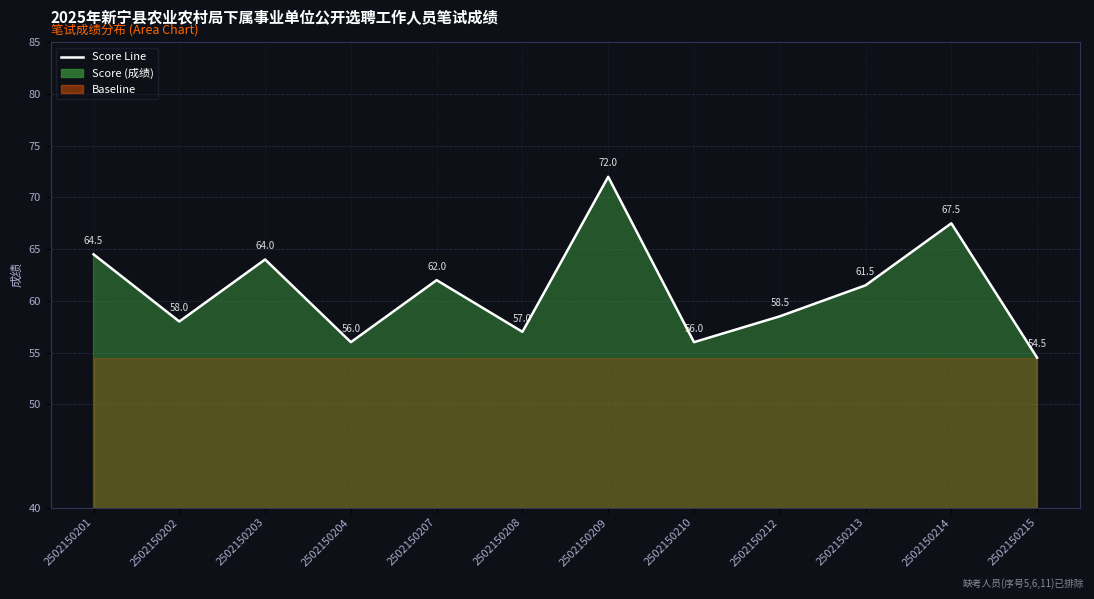

What is the minimum value shown in the chart?

54.5